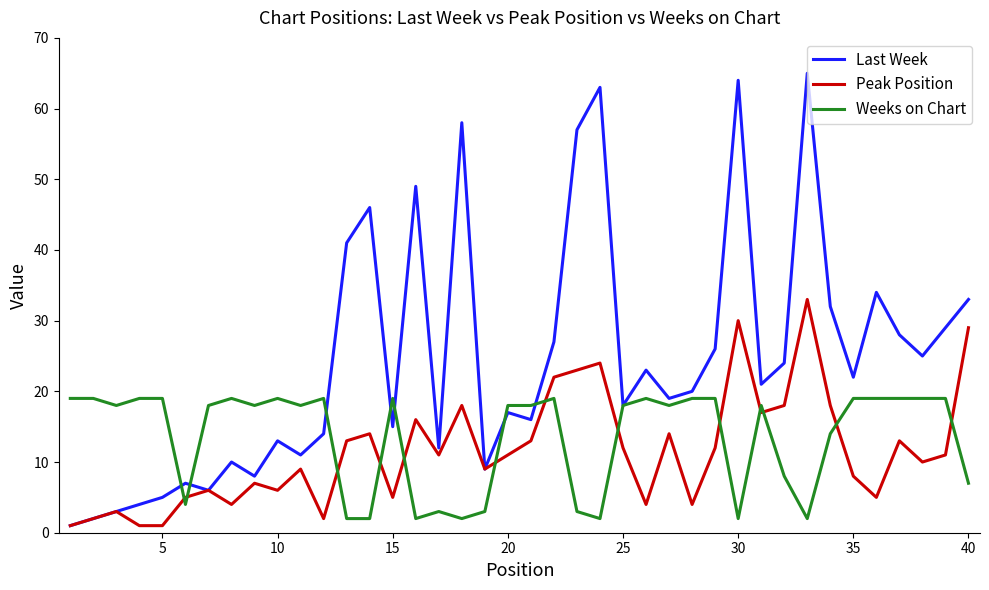

Which series has the widest spread of values?

Last Week